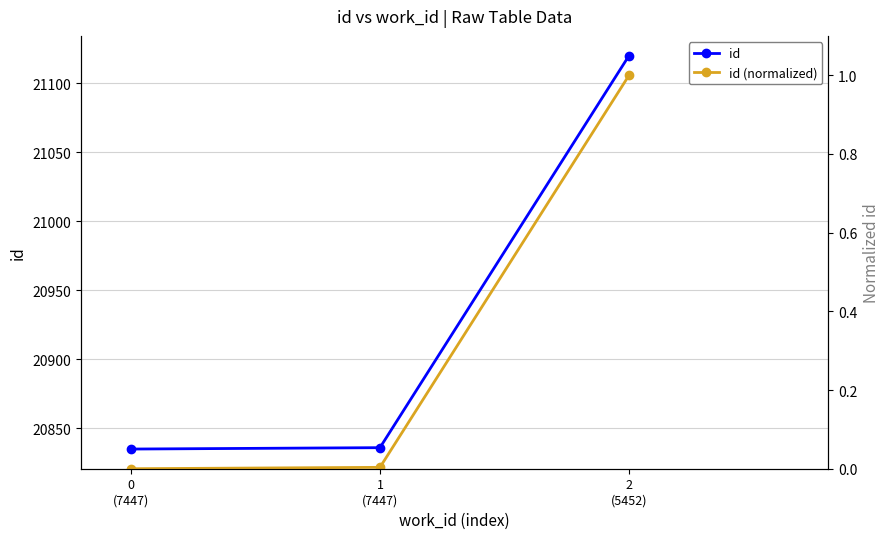

The id series shows 29807.9 at 1
(7447). True or false?

False